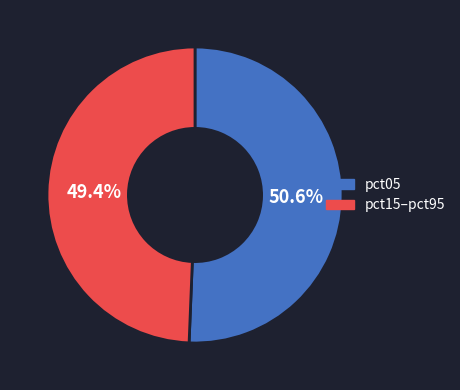

Does any single category account for the majority?

Yes